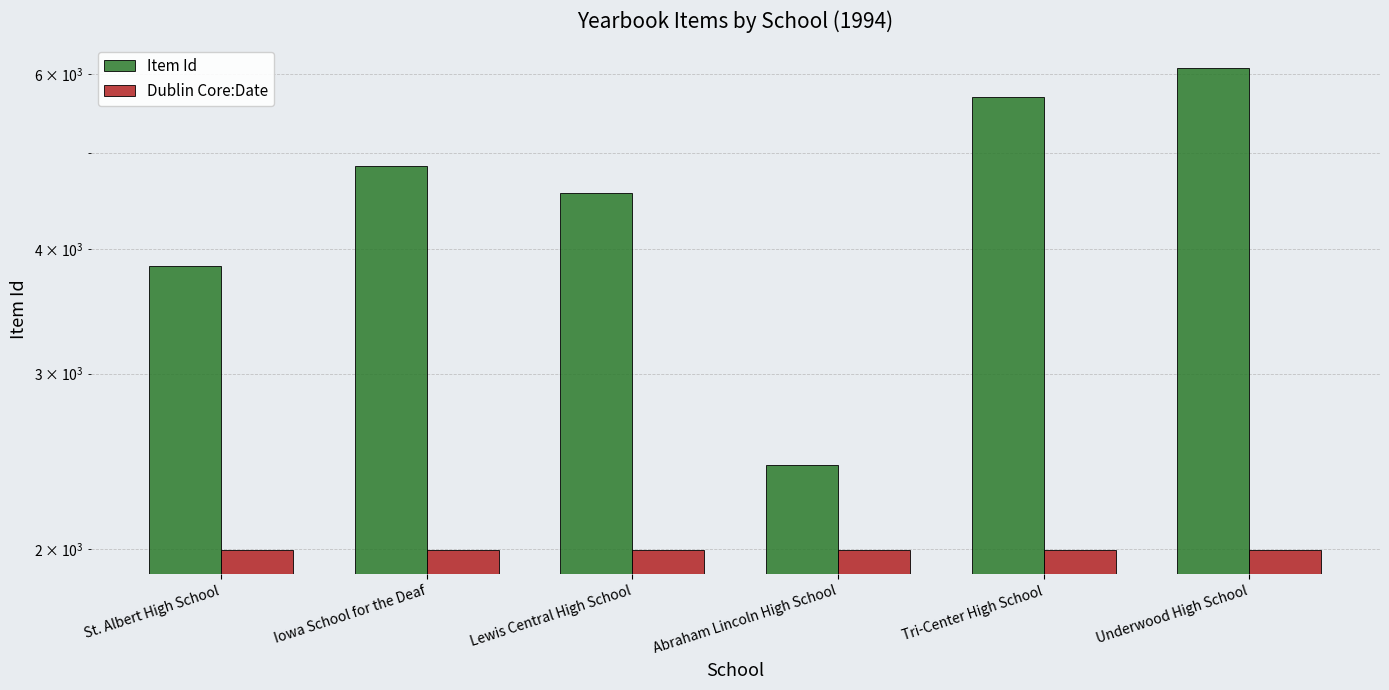

Which series has the largest range (max minus min)?

Item Id